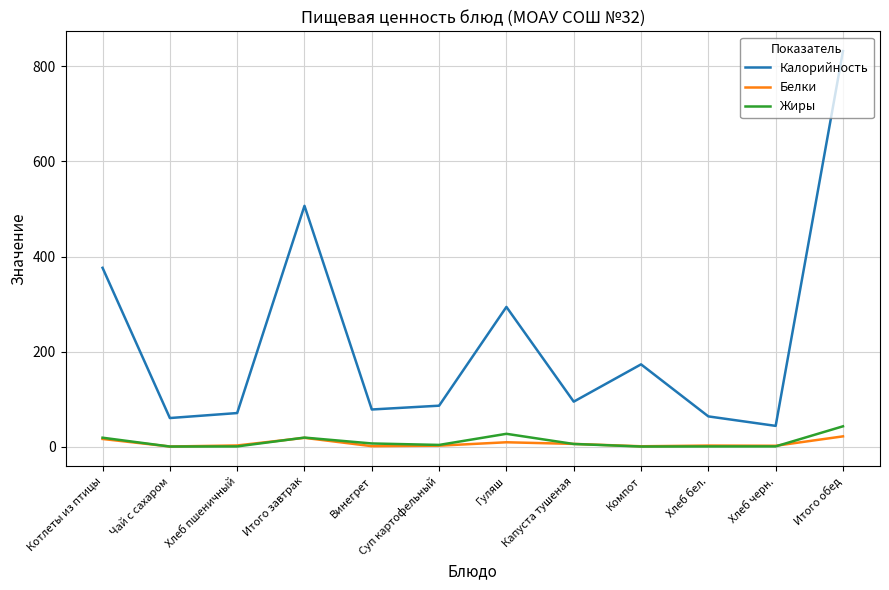

Is the value of Белки at Капуста тушеная greater than the value of Калорийность at Чай с сахаром?

No